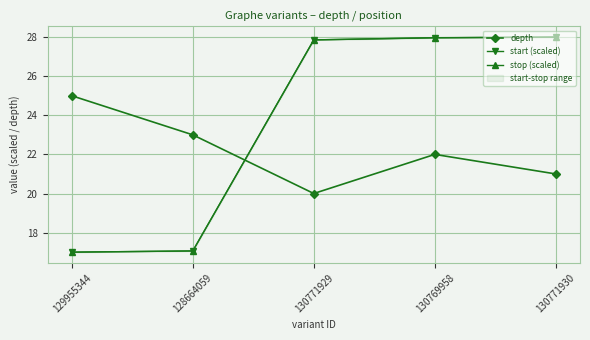

What is the difference between the maximum and minimum values in the depth series?

5